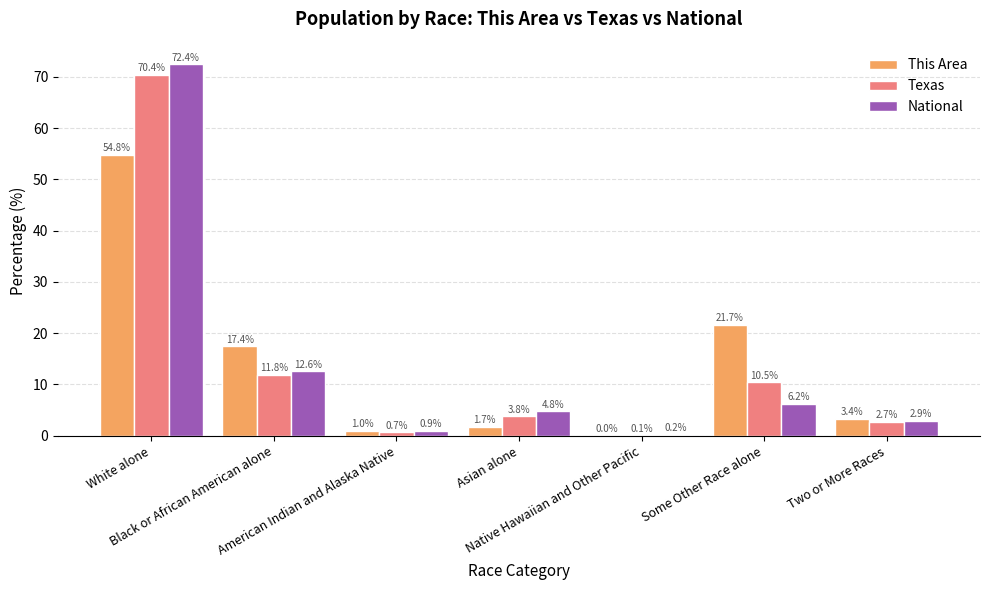

How many data points does each series have?

7